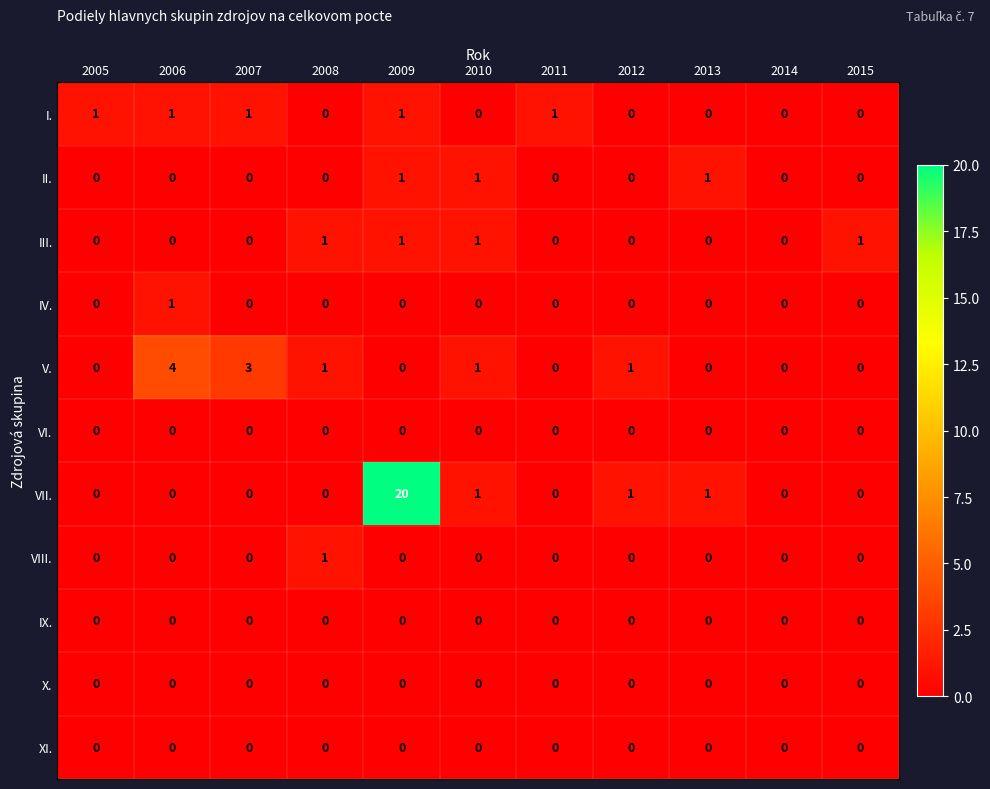

At how many categories does at least one series exceed 8?

1